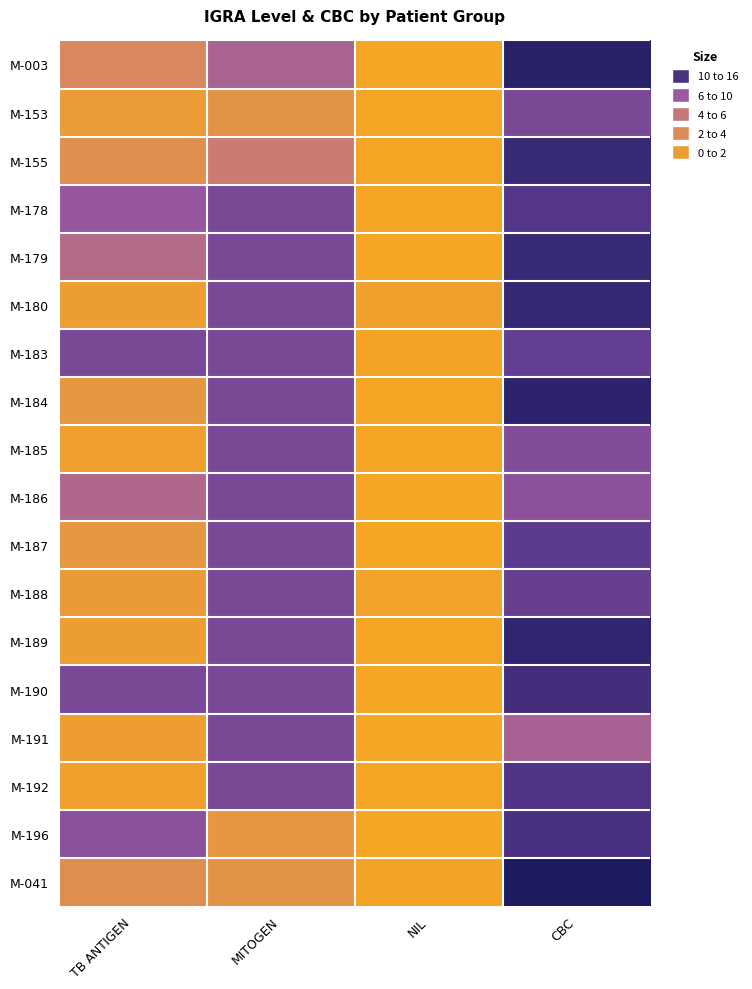

Which series has the largest range (max minus min)?

M-041